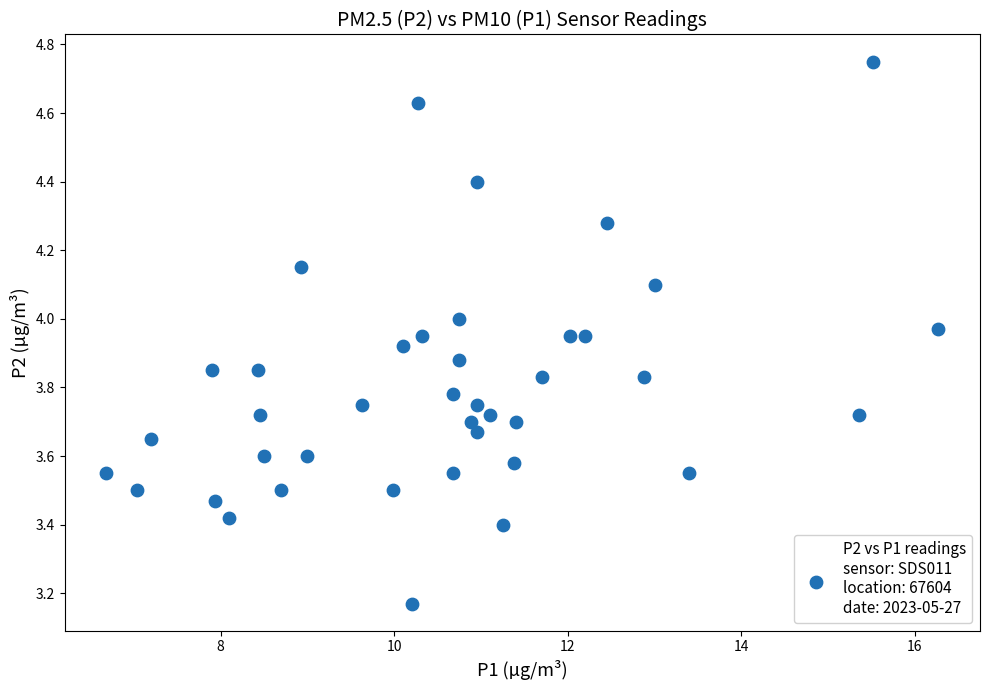

What is the range of Y values (max minus min)?

1.6